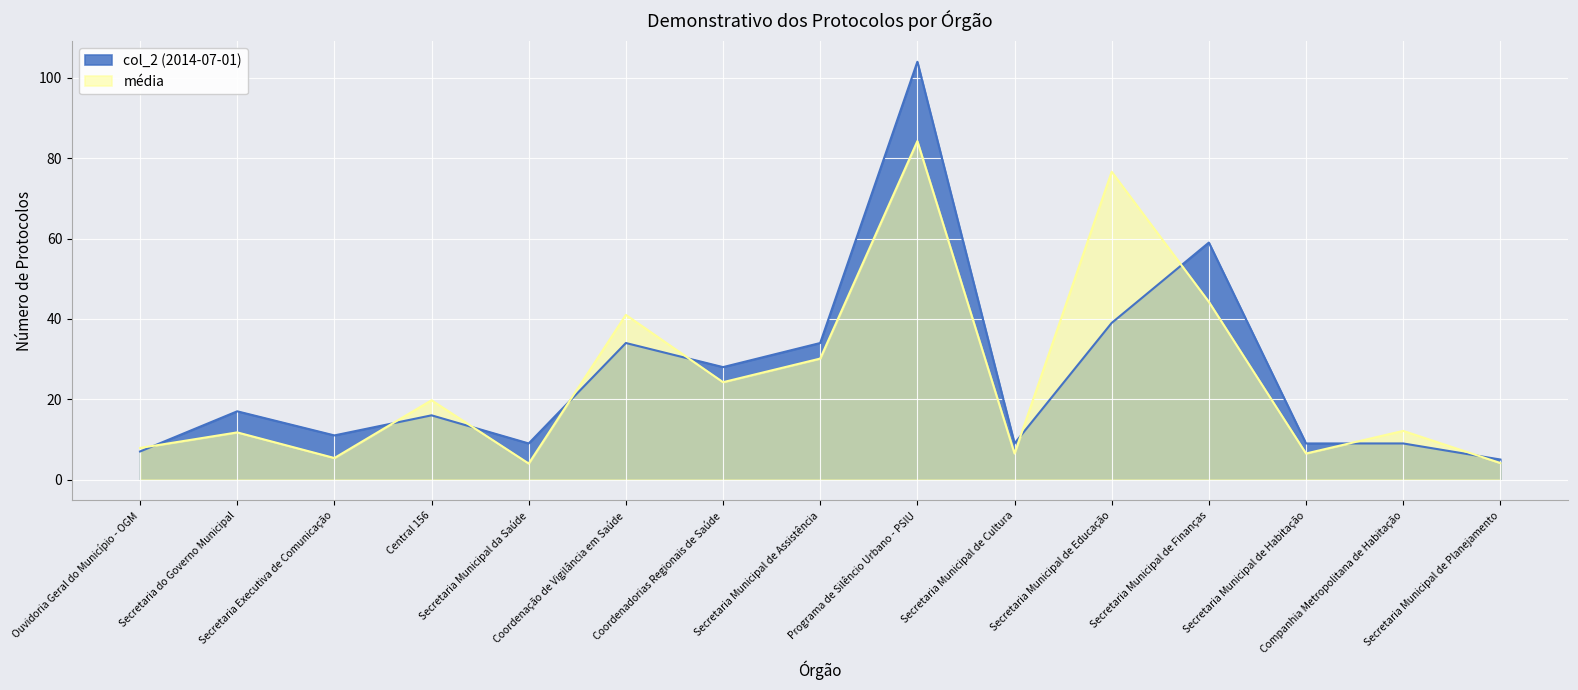

In col_2 (2014-07-01), how many points are lower than both neighbors (excluding endpoints)?

4